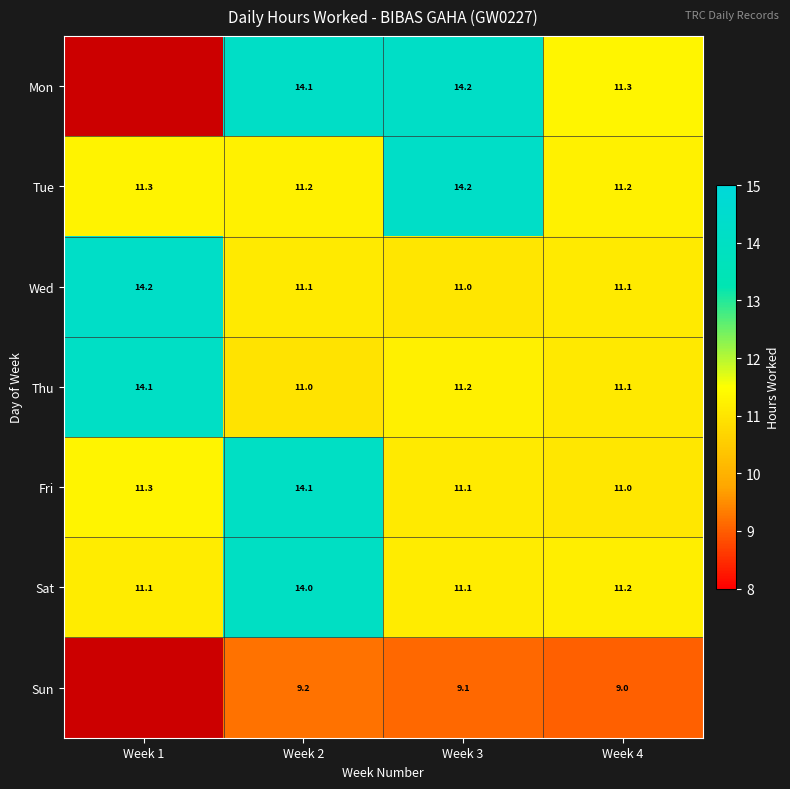

Between Week 3 and Week 2, which is larger?

Week 3